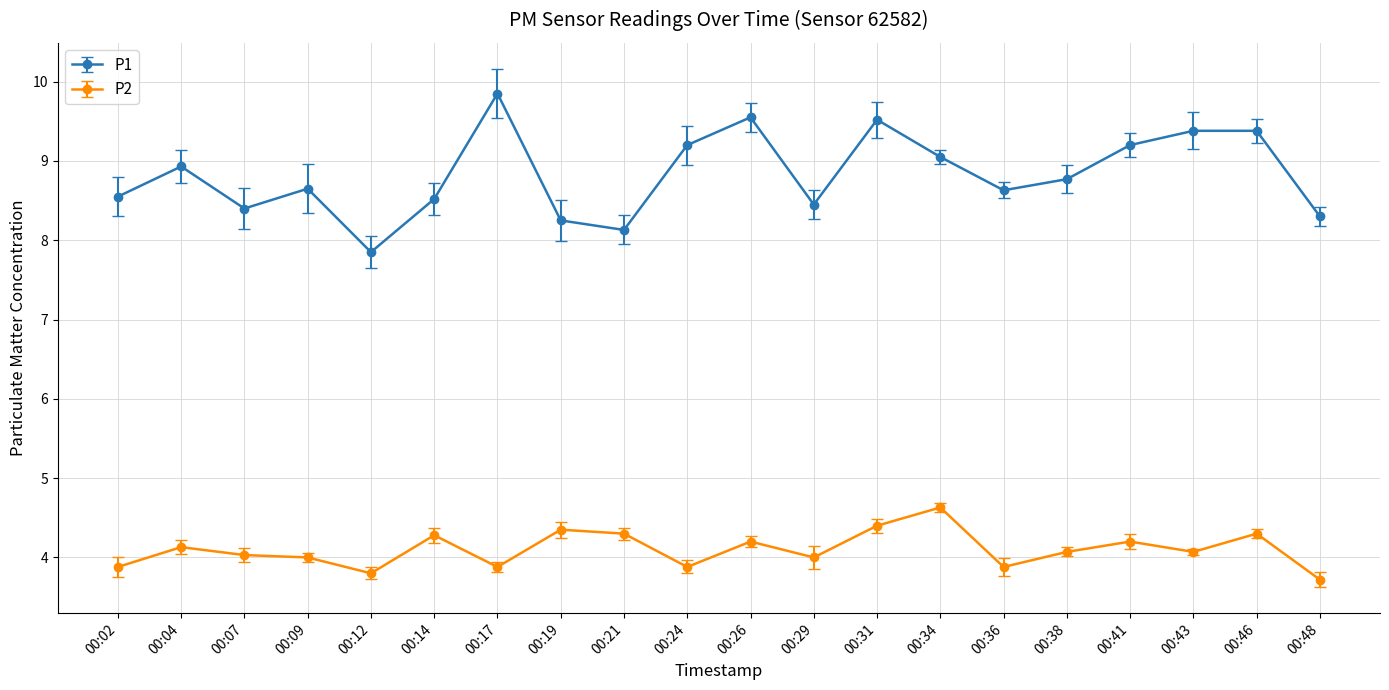

How many lines are shown in the chart?

2